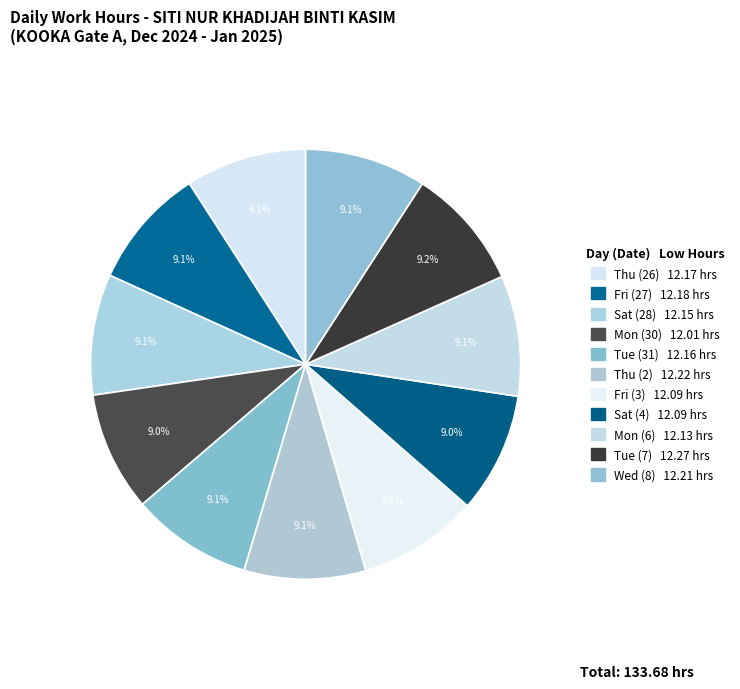

Is it true that Mon (30) is 1% of the pie?

False